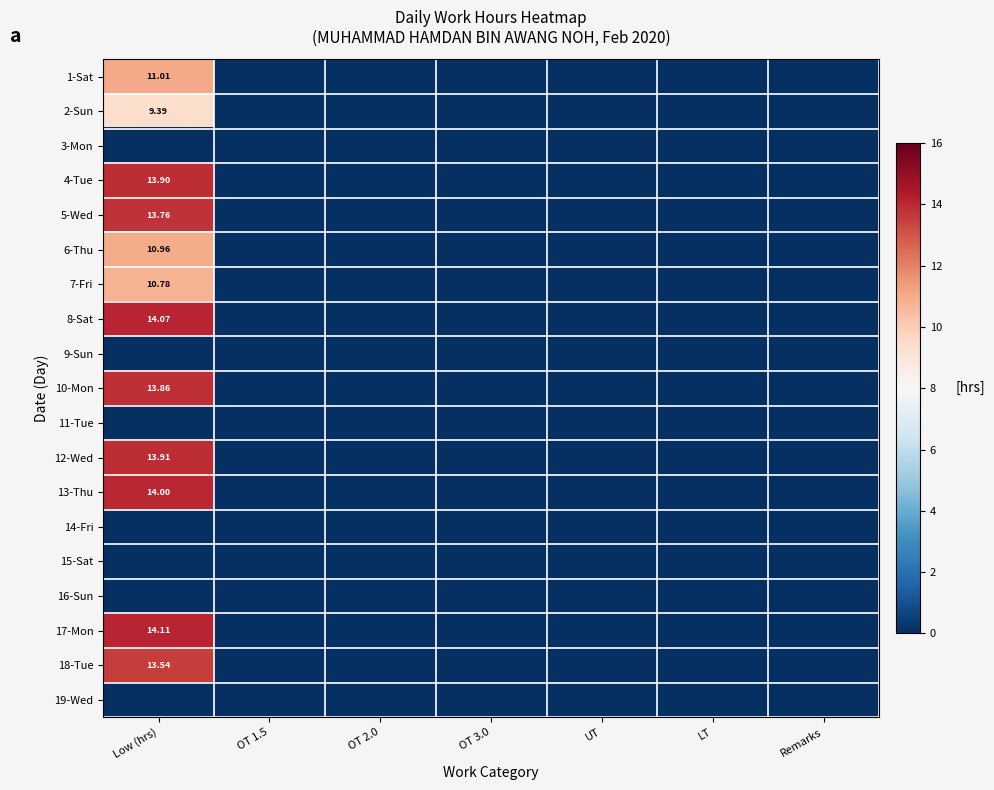

Between OT 1.5 and UT, which series saw the biggest shift?

1-Sat